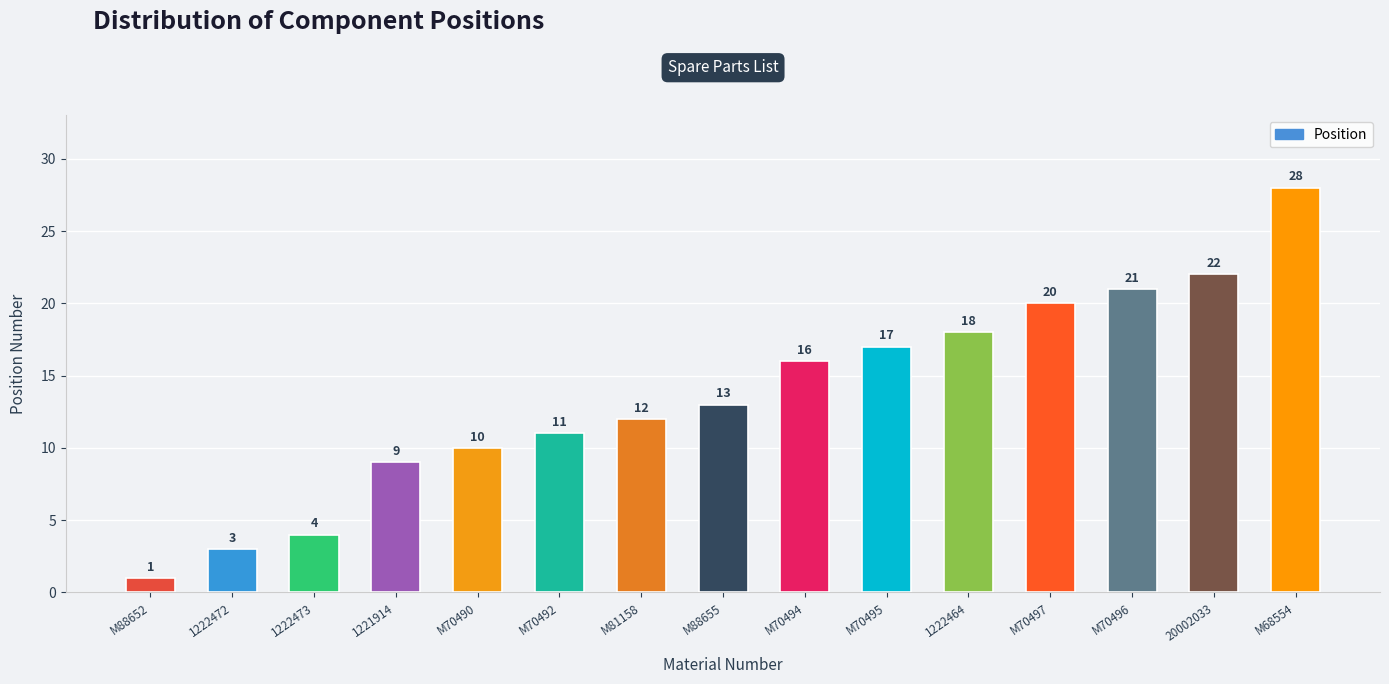

What is the sum of all values?

205